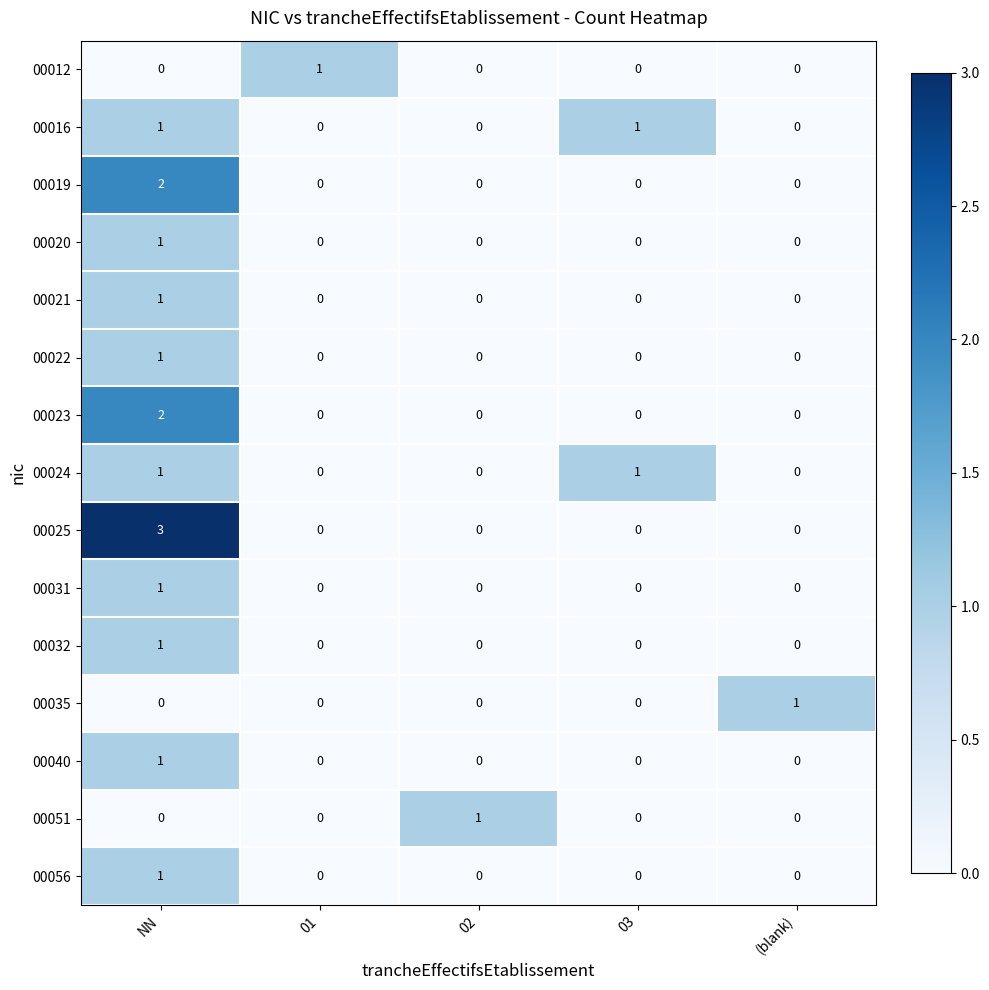

What is the maximum value shown in the chart?

3